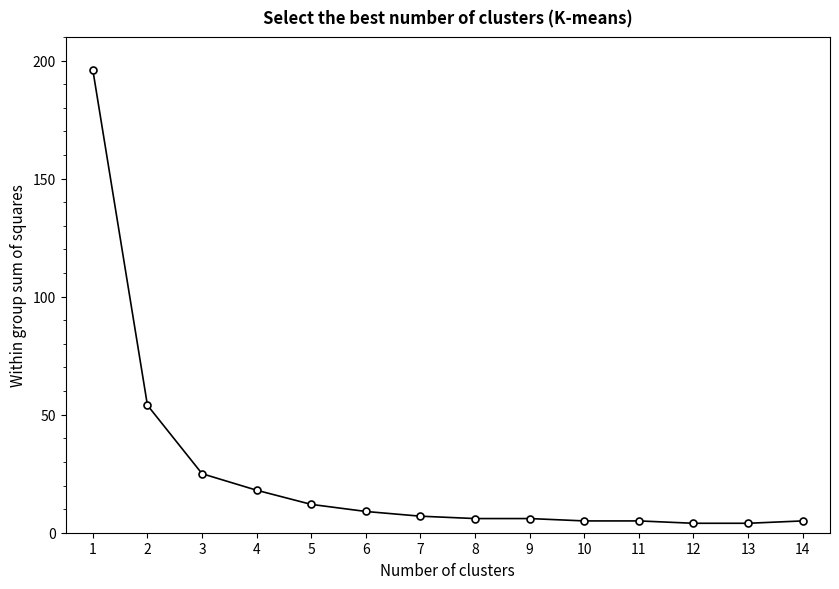

What is the difference between the maximum and minimum values?

192